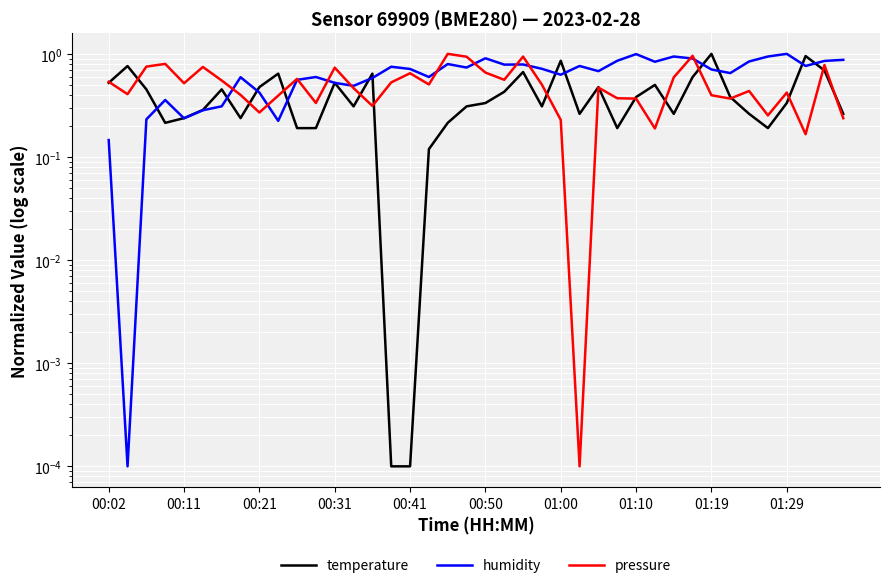

What is the total value across all series at 00:41?

1.4